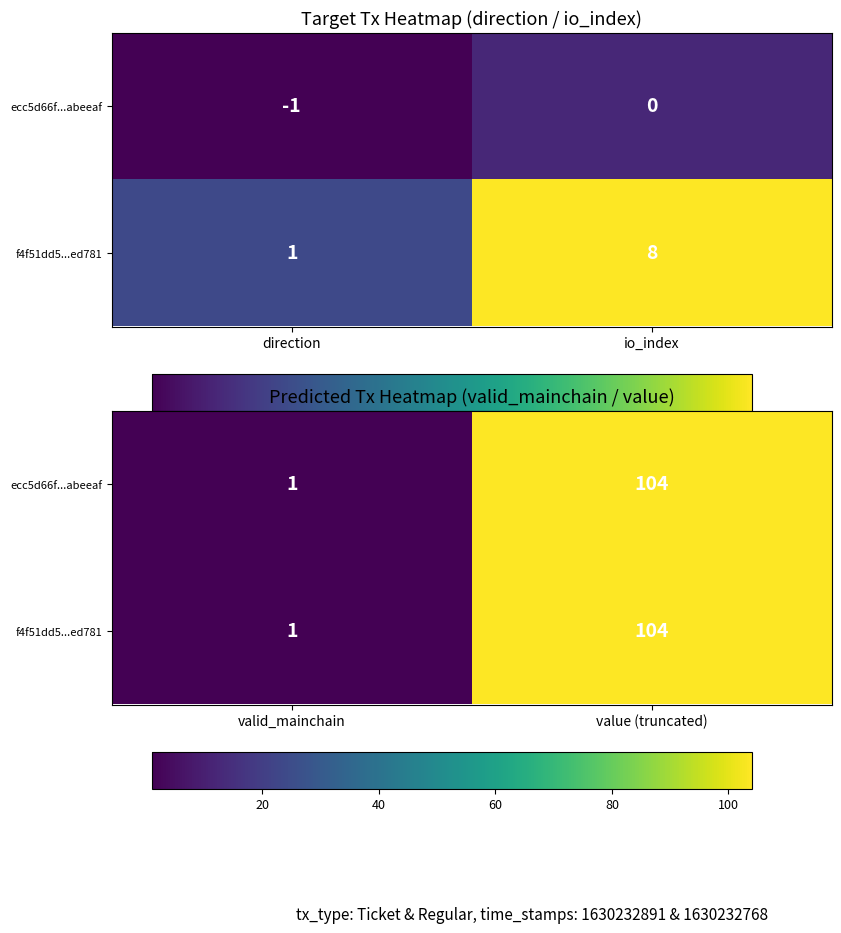

Between valid_mainchain and value (truncated), which is larger?

value (truncated)